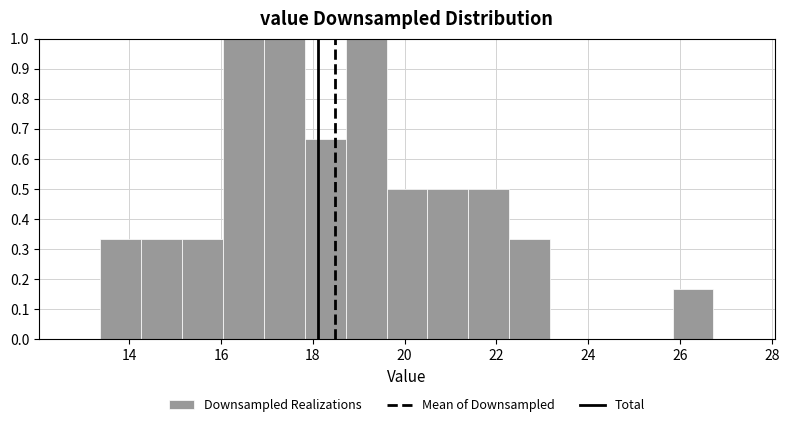

Reading left to right, list every bar in this chart as the range it spans on the x-axis followed by its height. Neither the bar edges nor the heights are printed on the chart, so give them approximately, as read against the axes.

13.4 to 14.2: 0.33
14.2 to 15.2: 0.33
15.2 to 16.0: 0.33
16.0 to 17.0: 1.00
17.0 to 17.8: 1.00
17.8 to 18.8: 0.67
18.8 to 19.6: 1.00
19.6 to 20.4: 0.50
20.4 to 21.4: 0.50
21.4 to 22.2: 0.50
22.2 to 23.2: 0.33
23.2 to 24.0: 0
24.0 to 25.0: 0
25.0 to 25.8: 0
25.8 to 26.8: 0.17